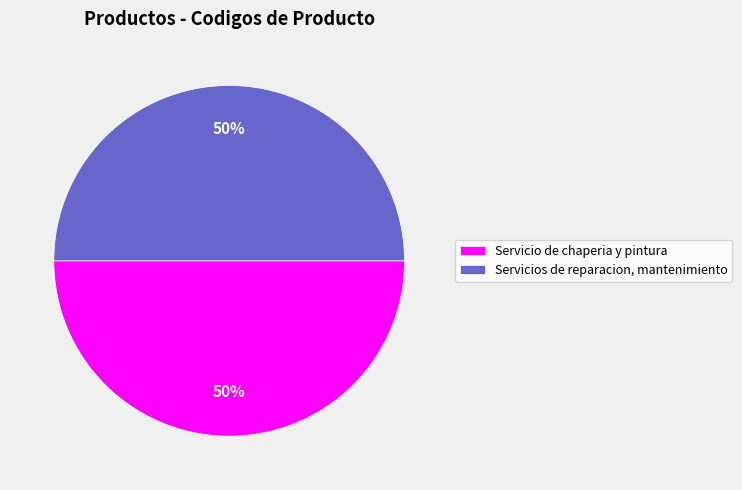

What is the ratio of the value at Servicio de chaperia y pintura to the value at Servicios de reparacion, mantenimiento?

1.0